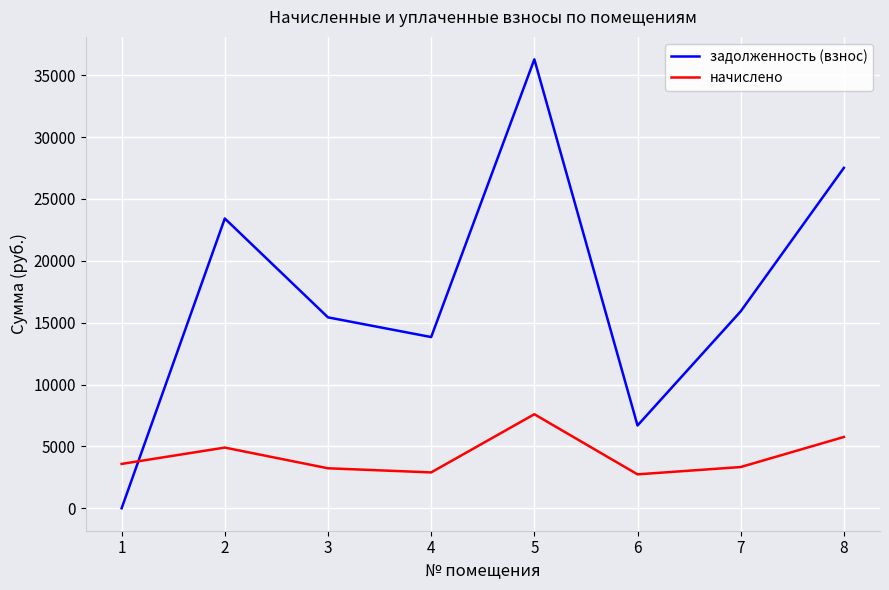

What is the difference between the highest and lowest values at 5?

28684.6